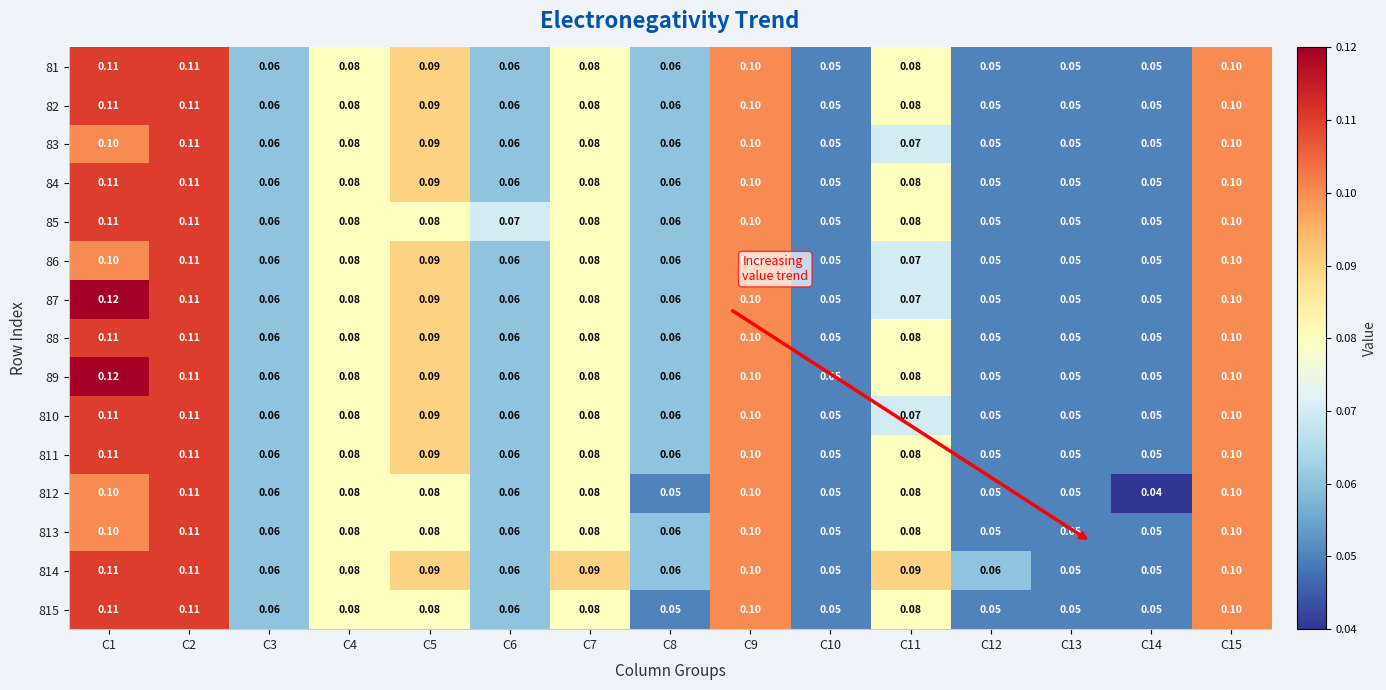

Is the value of 83 at C5 greater than the value of 813 at C2?

No